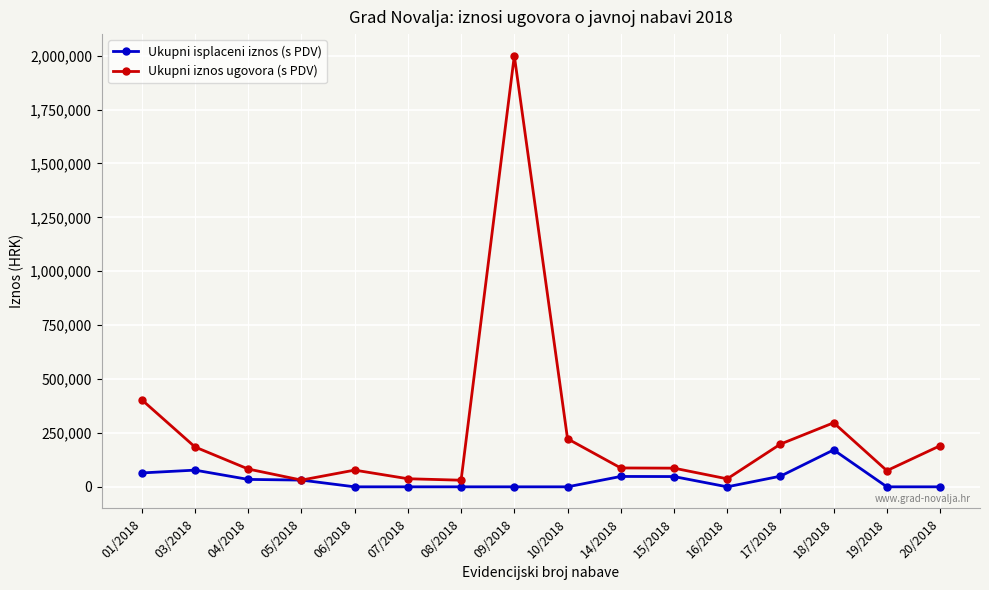

What position from the right is 10/2018?

8